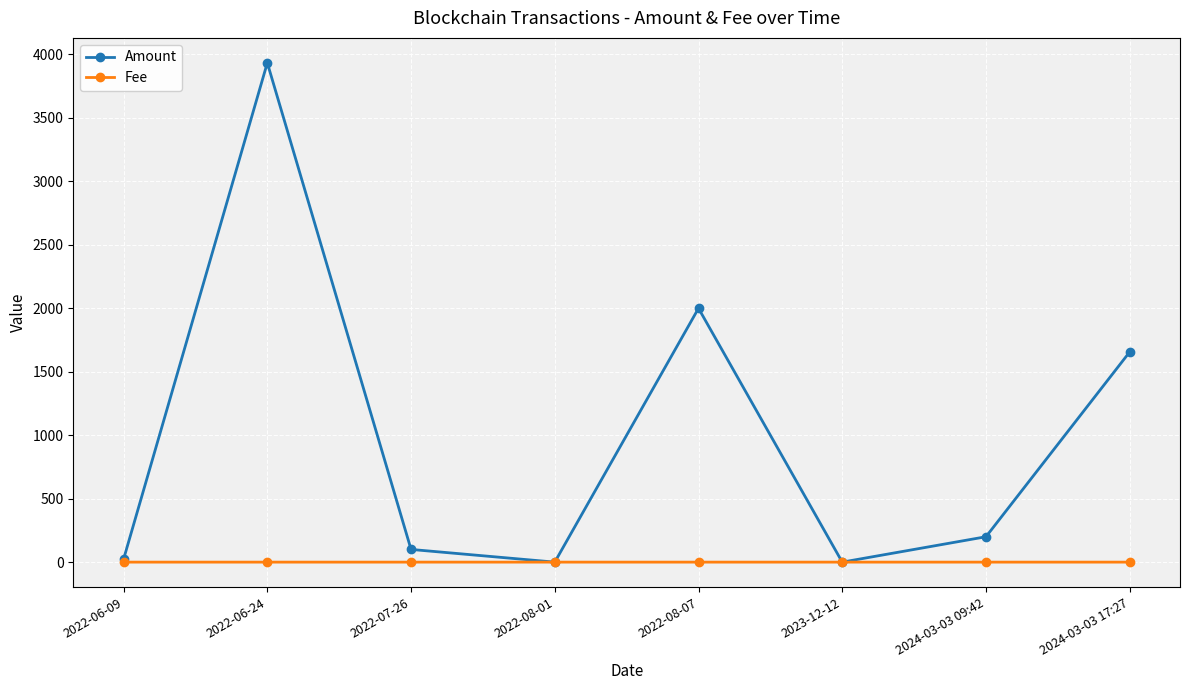

What is the maximum value for Amount?

3934.0